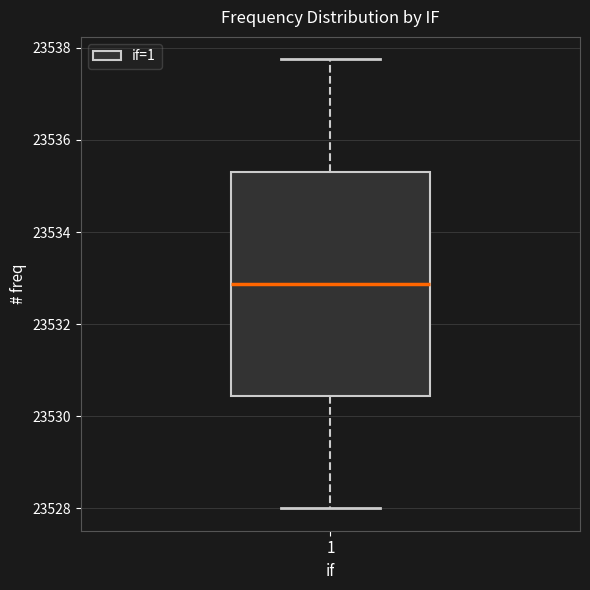

Where does the median line of the box at x = 1 sit on the y-axis? The values are not printed on the chart, so give them approximately, as read against the axis.

23532.8